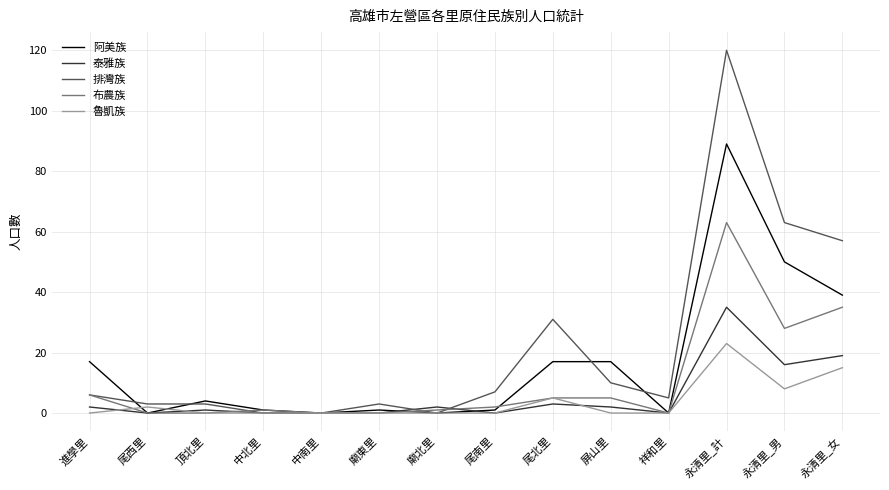

Reading left to right, list all the values displayed in this chart.

阿美族: 進學里=17	尾西里=0	頂北里=4	中北里=1	中南里=0	廟東里=1	廟北里=0	尾南里=1	尾北里=17	屏山里=17	祥和里=0	永清里_計=89	永清里_男=50	永清里_女=39
泰雅族: 進學里=2	尾西里=0	頂北里=1	中北里=0	中南里=0	廟東里=0	廟北里=2	尾南里=0	尾北里=3	屏山里=2	祥和里=0	永清里_計=35	永清里_男=16	永清里_女=19
排灣族: 進學里=6	尾西里=3	頂北里=3	中北里=0	中南里=0	廟東里=3	廟北里=0	尾南里=7	尾北里=31	屏山里=10	祥和里=5	永清里_計=120	永清里_男=63	永清里_女=57
布農族: 進學里=6	尾西里=0	頂北里=0	中北里=1	中南里=0	廟東里=0	廟北里=1	尾南里=2	尾北里=5	屏山里=5	祥和里=0	永清里_計=63	永清里_男=28	永清里_女=35
魯凱族: 進學里=0	尾西里=2	頂北里=0	中北里=0	中南里=0	廟東里=0	廟北里=0	尾南里=0	尾北里=5	屏山里=0	祥和里=0	永清里_計=23	永清里_男=8	永清里_女=15